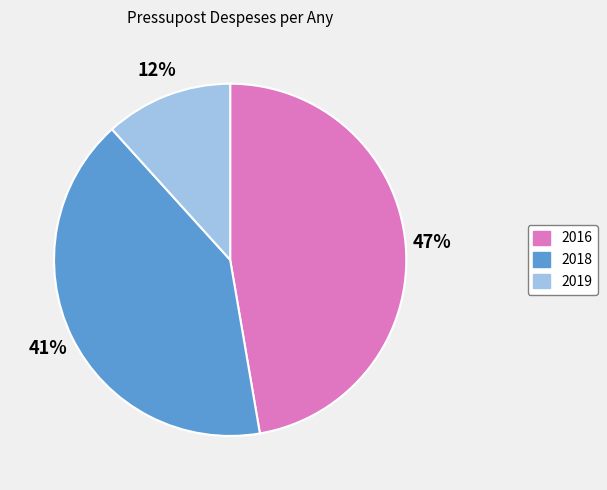

True or false: 2019 accounts for 12% of the total.

True